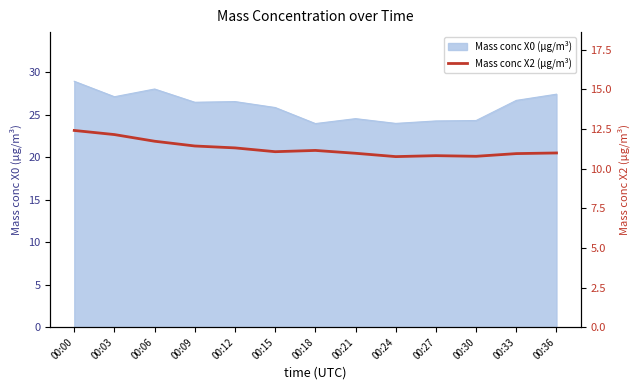

What is the maximum value for Mass conc X0 (μg/m³)?

29.0